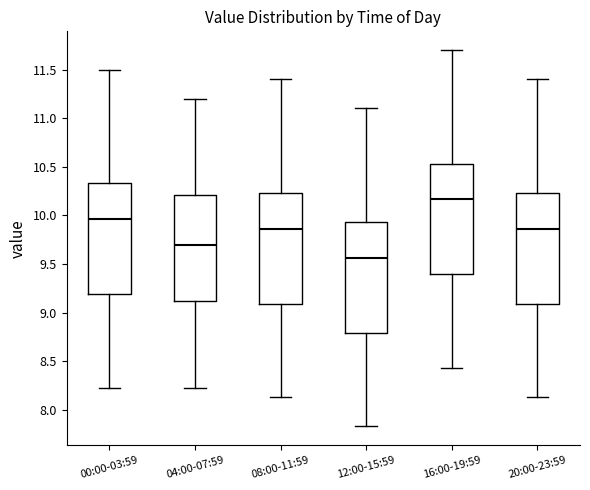

Which box has the lowest median line?

12:00-15:59